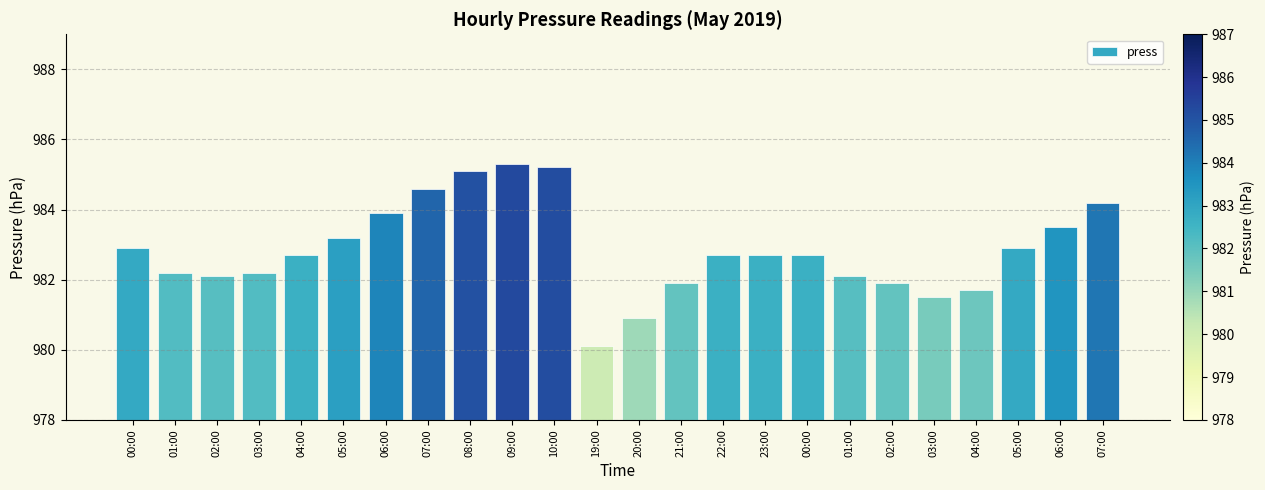

How many data points does each series have?

24